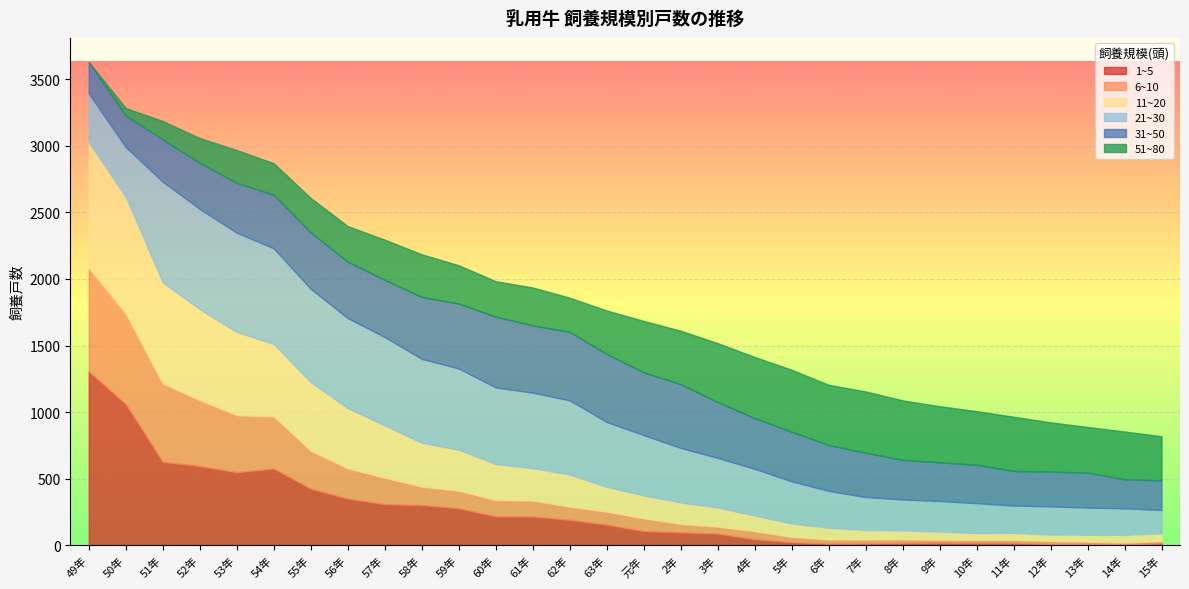

What is the spread (max minus min) of values at 61年?

447